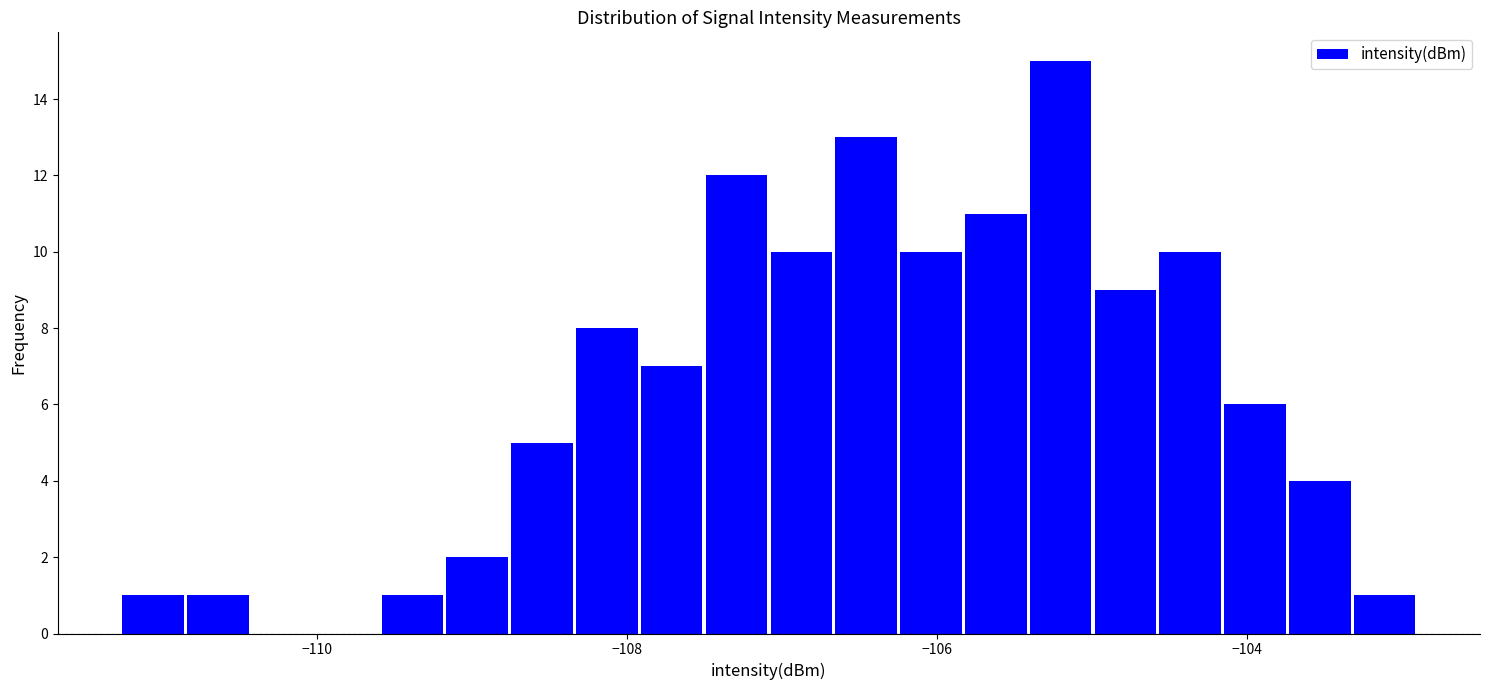

Read against the x-axis, roughly where is the centre of the tallest bar?

-105.2